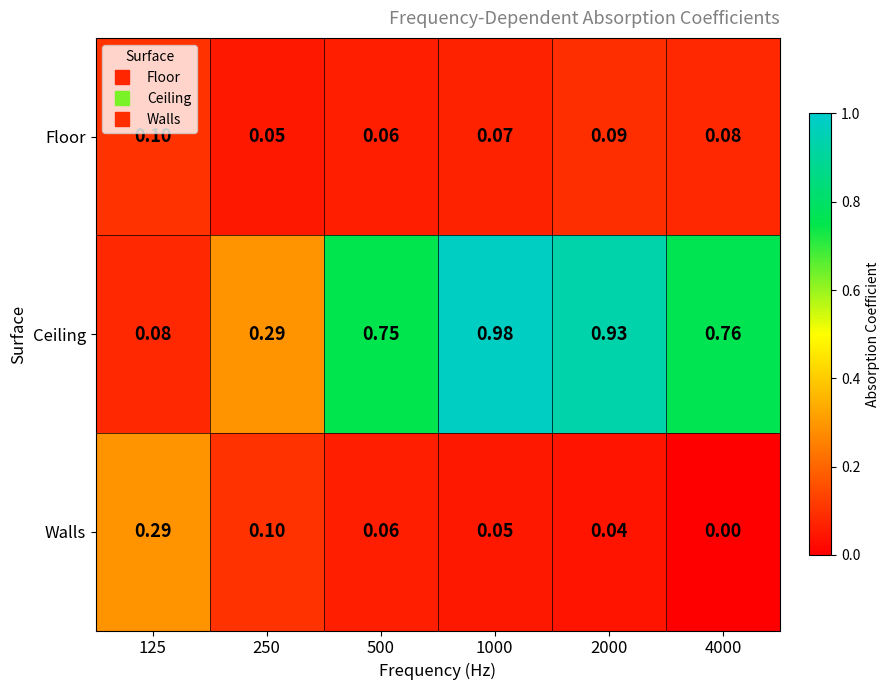

Rank the series by their maximum value, from highest to lowest.

Ceiling, Walls, Floor